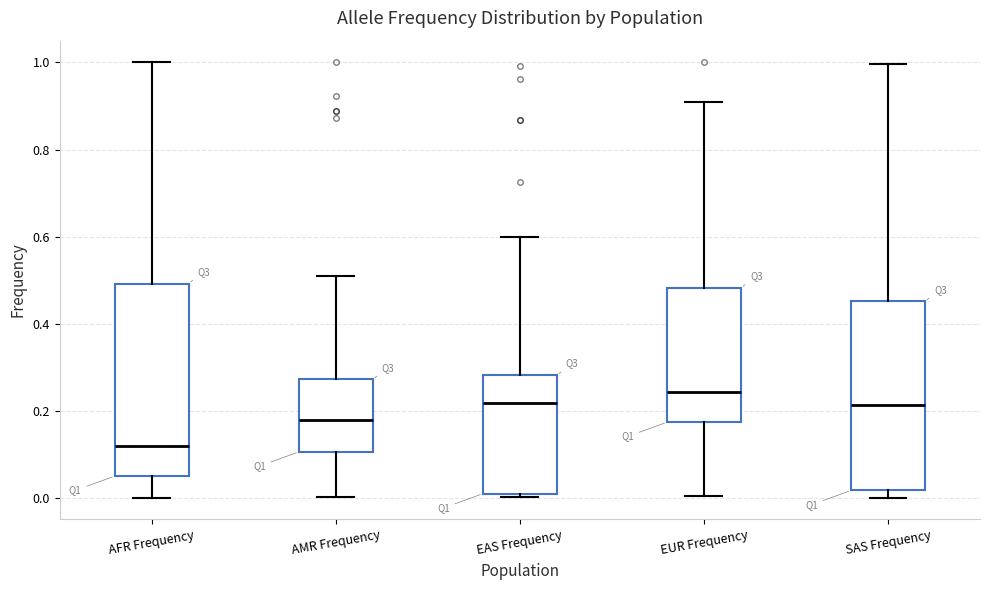

Reading left to right, read every box against the y-axis: the position of its median line, the range the box covers, and the ends of its whiskers. The values are not printed on the chart, so give them approximately, as read against the axis.

AFR Frequency: median 0.12, box 0.06 to 0.50, whiskers 0.00 to 1.00
AMR Frequency: median 0.18, box 0.10 to 0.28, whiskers 0.00 to 0.52
EAS Frequency: median 0.22, box 0.00 to 0.28, whiskers 0.00 (just below the box's lower edge) to 0.60
EUR Frequency: median 0.24, box 0.18 to 0.48, whiskers 0.00 to 0.90
SAS Frequency: median 0.22, box 0.02 to 0.46, whiskers 0.00 to 1.00